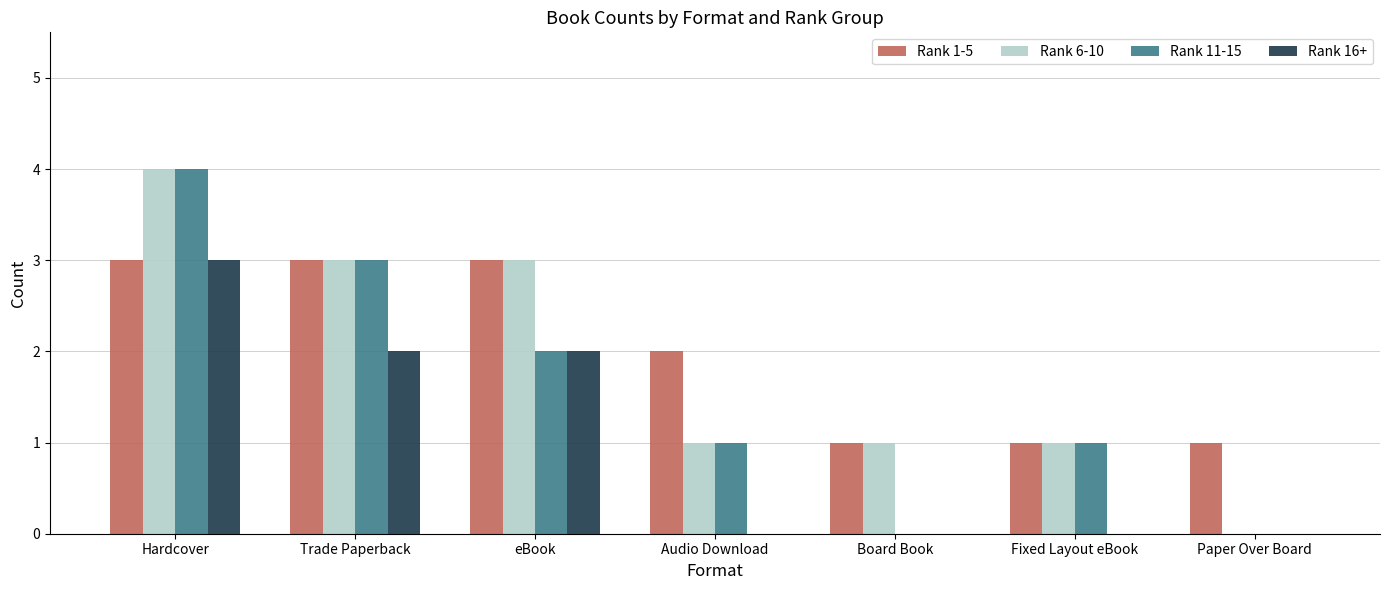

What is the sum of all Rank 16+ values?

7